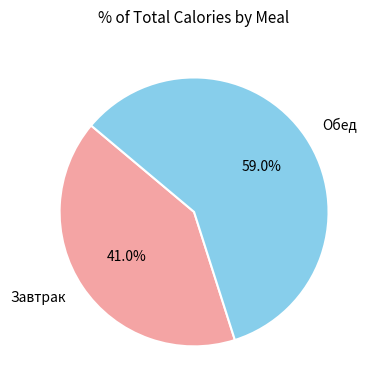

Does Завтрак represent more than half of the total?

No